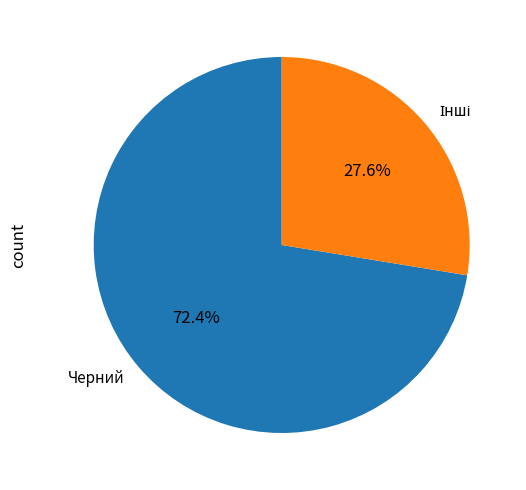

What portion of the pie excludes Черний?

27.6%